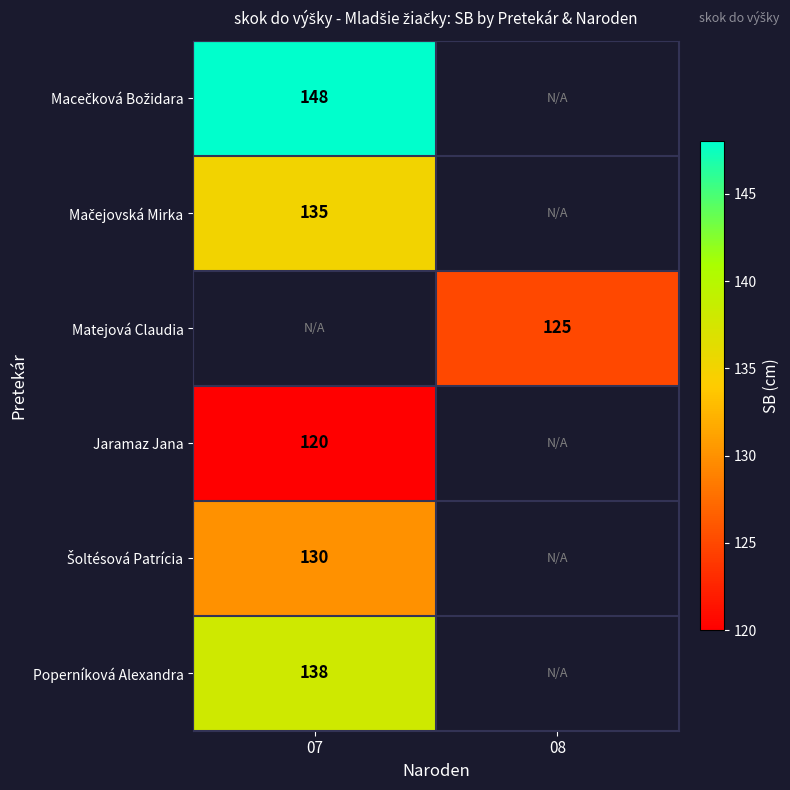

Which has a higher value, 08 or 07?

07